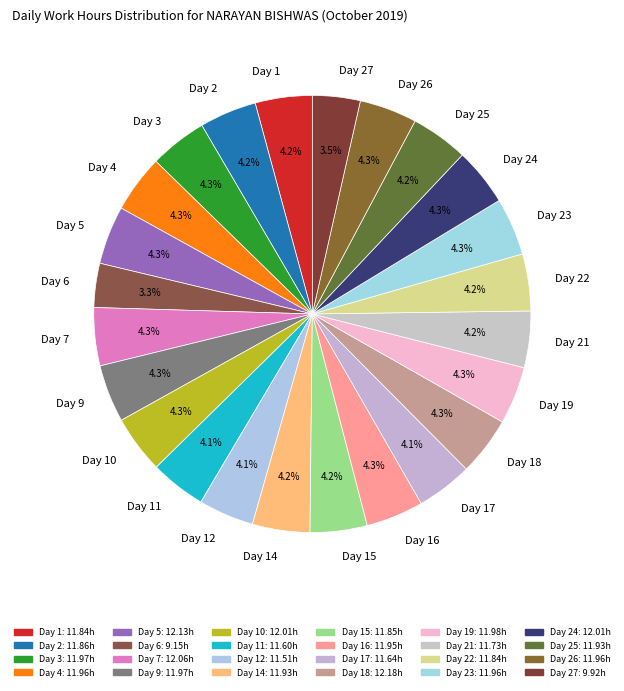

What portion of the pie excludes Day 12?

95.9%